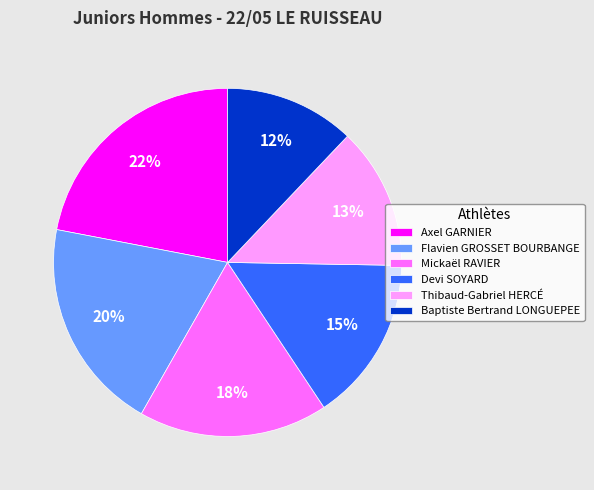

Which slice is the largest?

Axel GARNIER